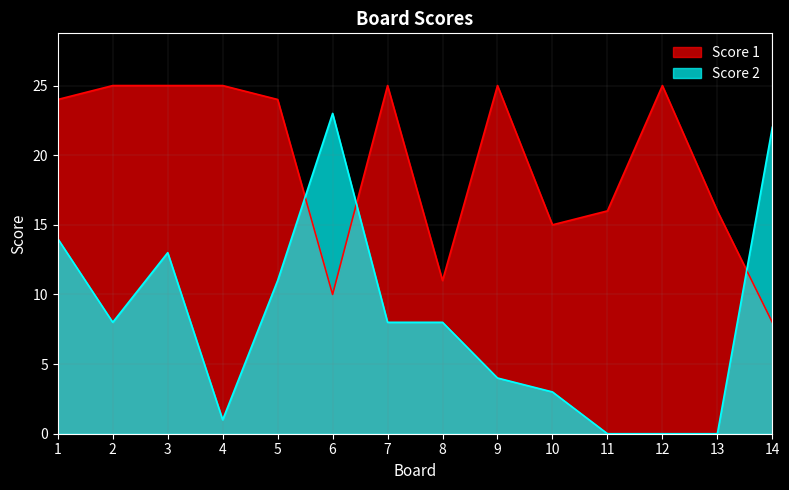

How many distinct data groups are displayed?

2